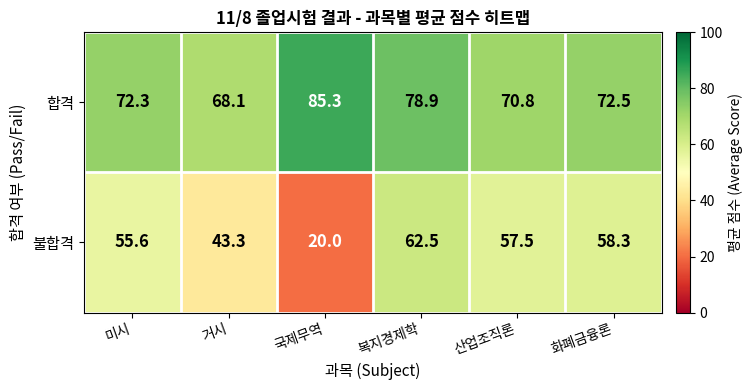

Is the value of 합격 at 거시 greater than the value of 불합격 at 복지경제학?

Yes